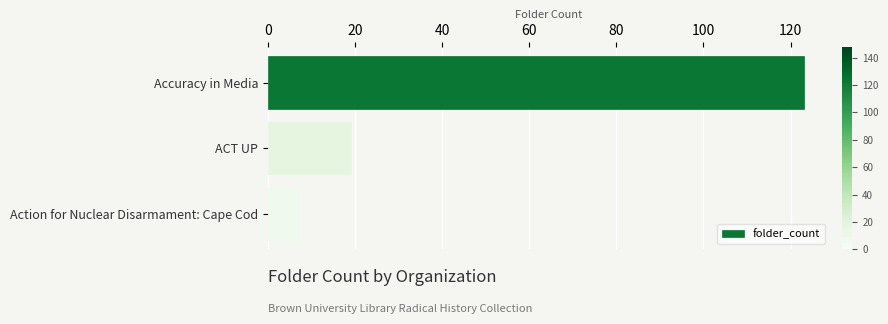

Where is the data nearest to the value 65?

ACT UP